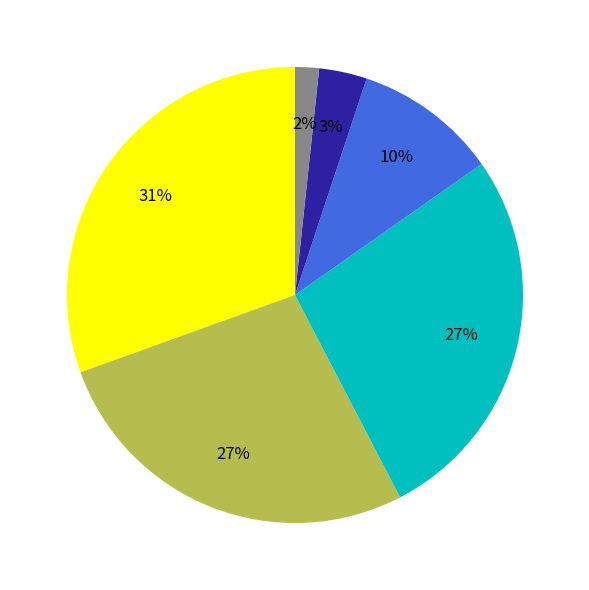

To the nearest percent, what is the average slice percentage?

17%